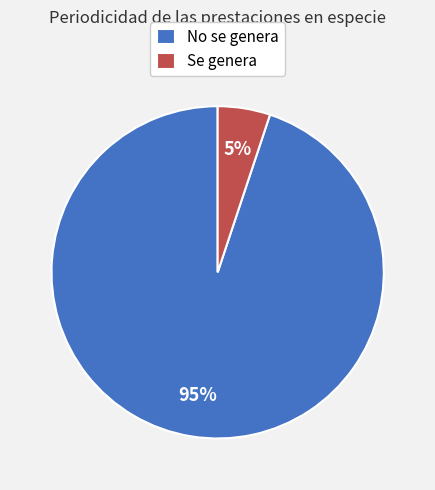

Is the sum of Se genera and No se genera greater than half?

Yes